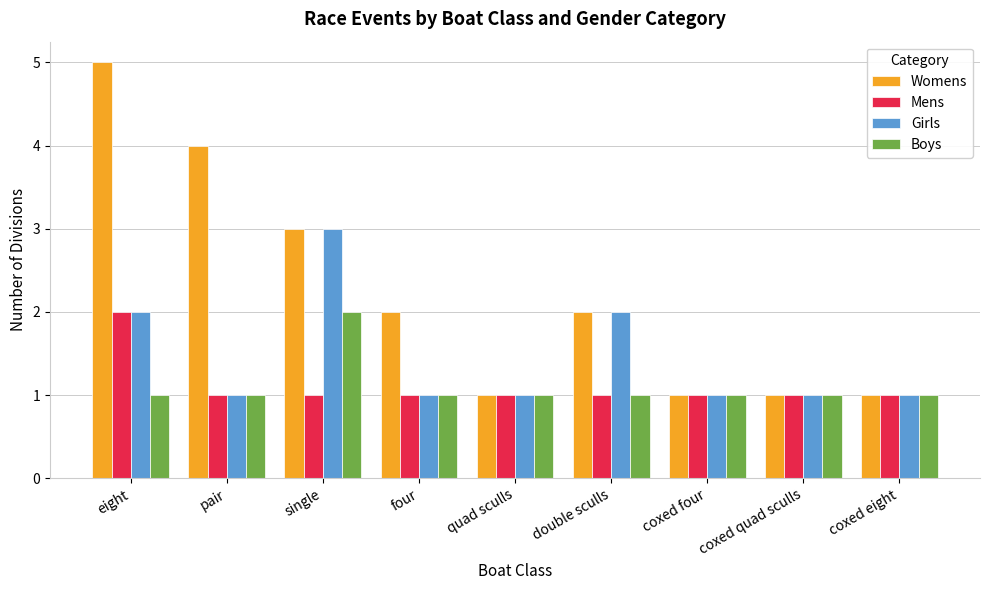

How many distinct data groups are displayed?

4